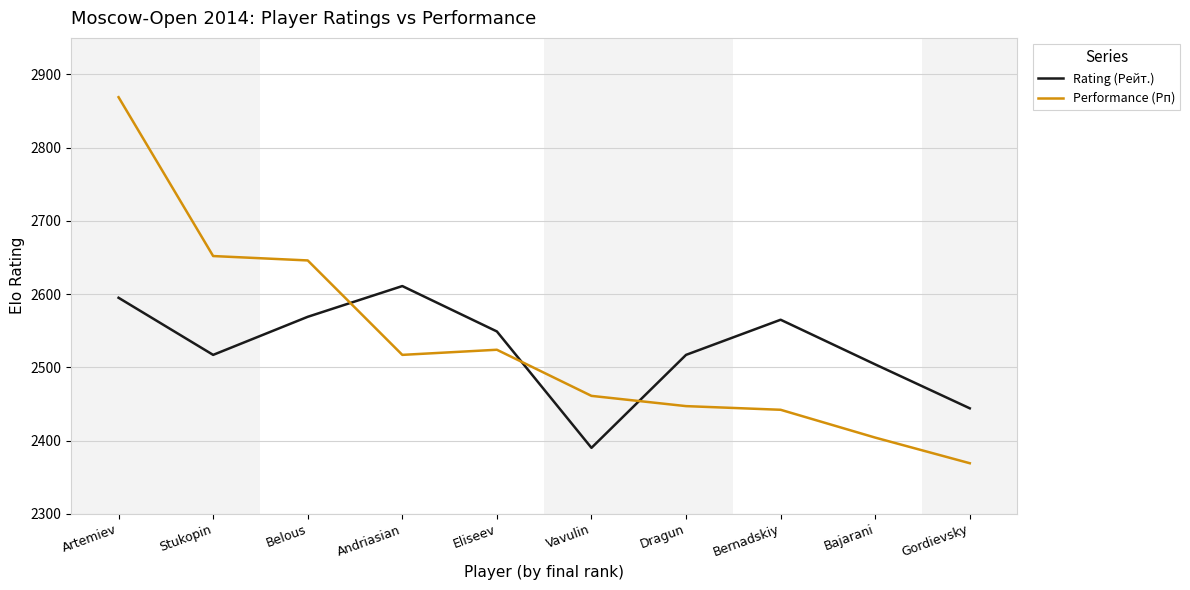

Which series changed the most between Andriasian and Bernadskiy?

Performance (Рп)